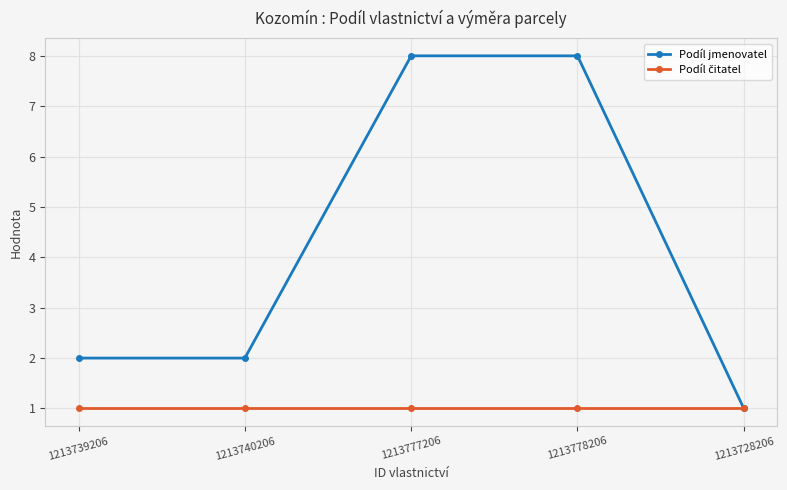

What is the total value across all series at 1213778206?

9